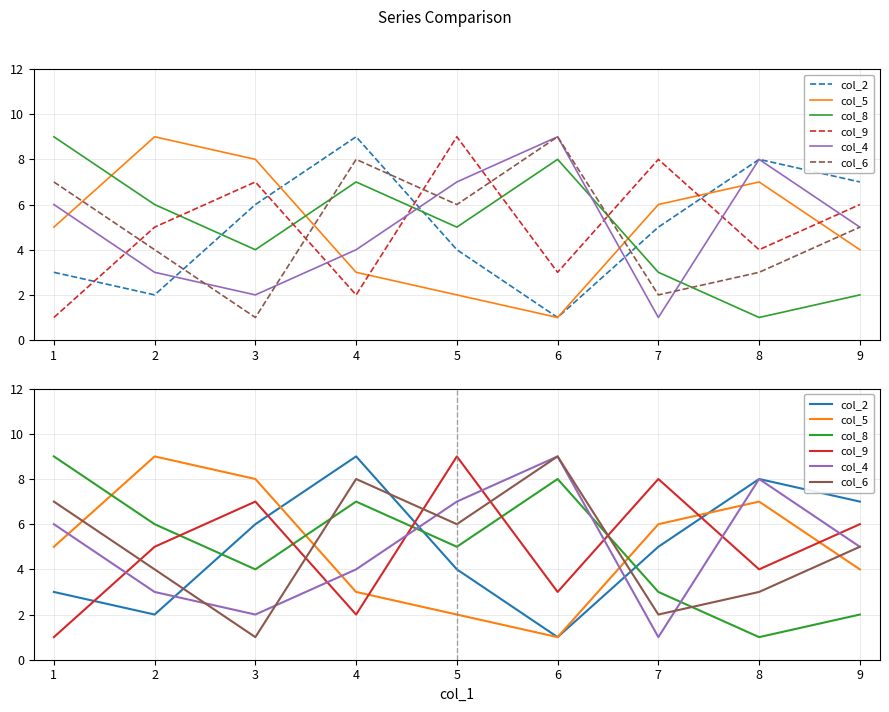

Reading right to left, what are all the values shown in this chart?

col_2: 9=7	8=8	7=5	6=1	5=4	4=9	3=6	2=2	1=3
col_5: 9=4	8=7	7=6	6=1	5=2	4=3	3=8	2=9	1=5
col_8: 9=2	8=1	7=3	6=8	5=5	4=7	3=4	2=6	1=9
col_9: 9=6	8=4	7=8	6=3	5=9	4=2	3=7	2=5	1=1
col_4: 9=5	8=8	7=1	6=9	5=7	4=4	3=2	2=3	1=6
col_6: 9=5	8=3	7=2	6=9	5=6	4=8	3=1	2=4	1=7